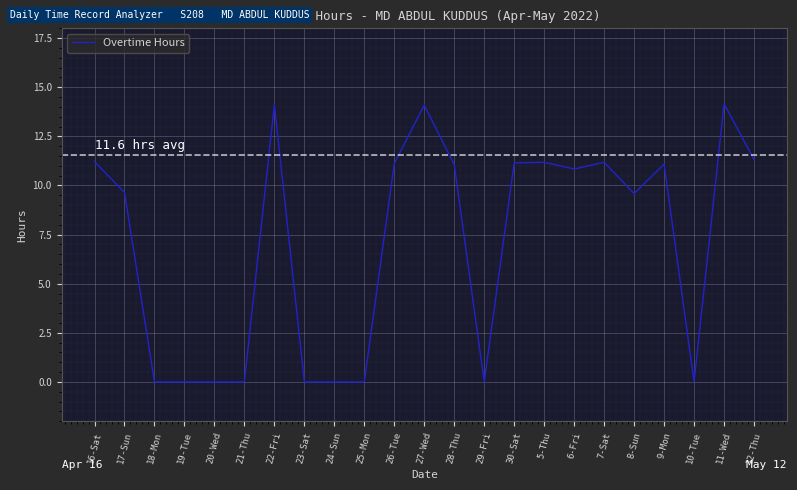

True or false: the data has more than 1 interior local peaks.

True